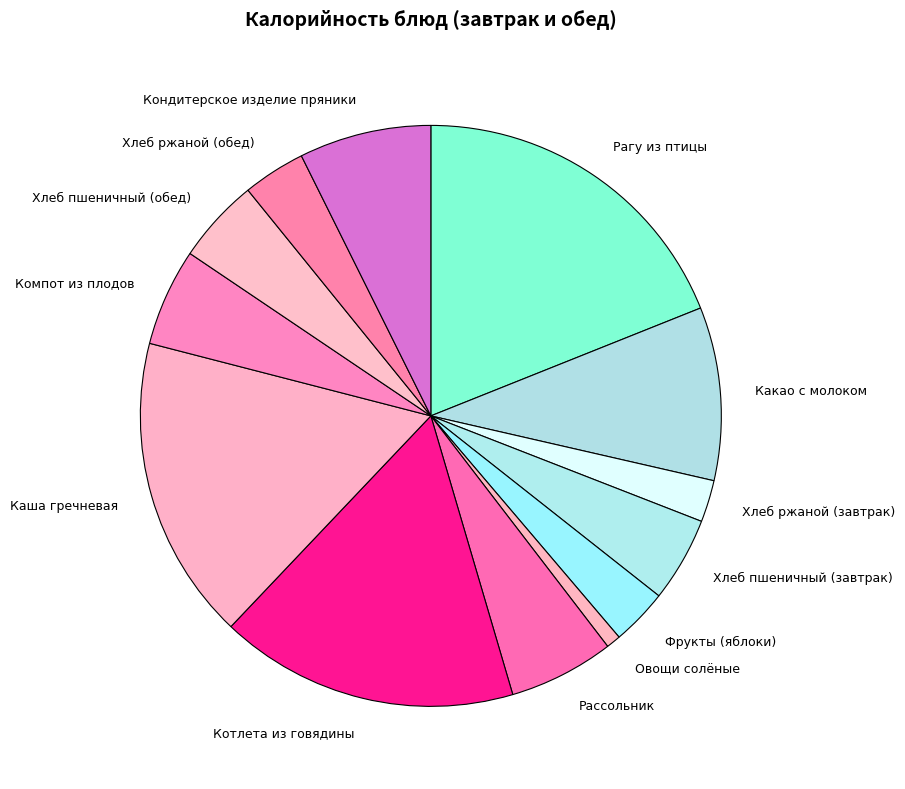

True or false: Рассольник accounts for 15% of the total.

False